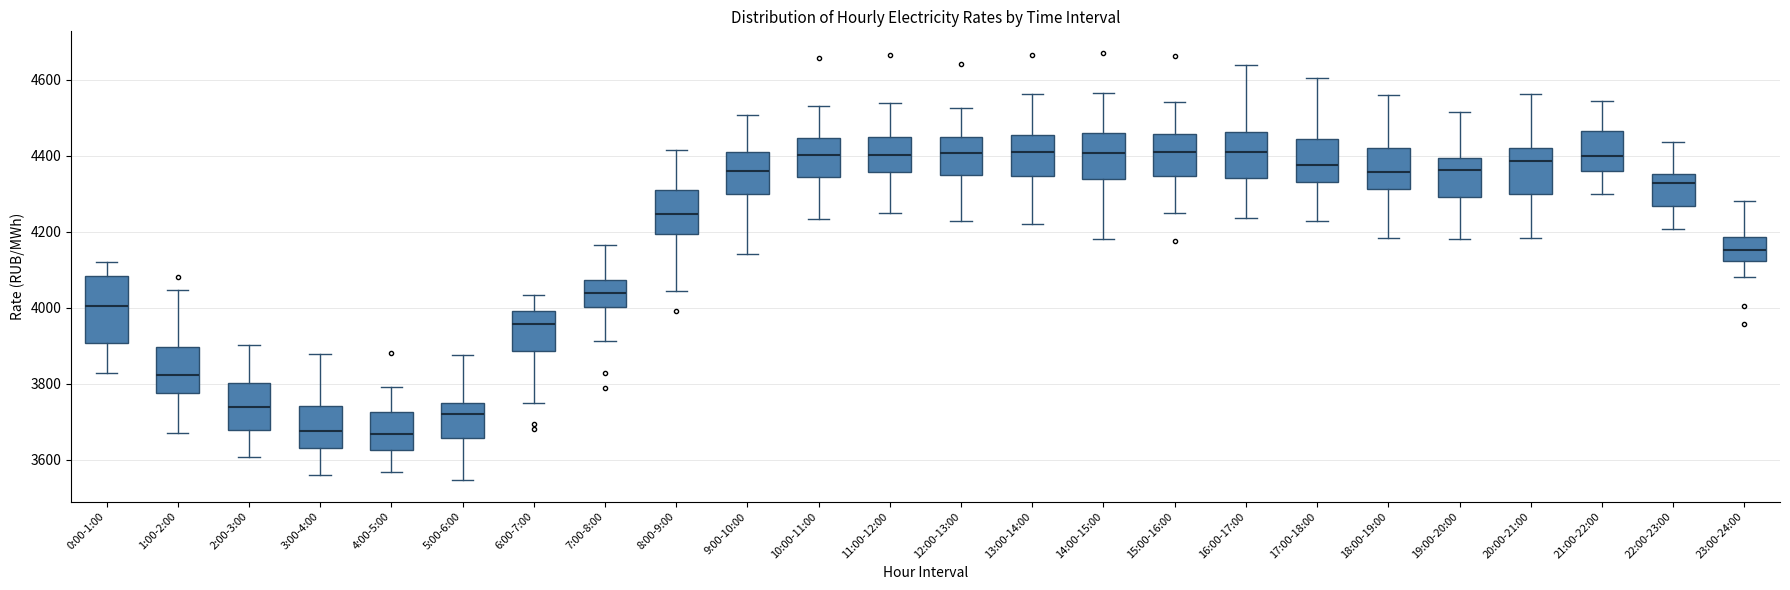

Reading left to right, transcribe this box plot: for each box, give where its median line is, the range the box spans, and where its two whiskers end, as read against the y-axis. The values are not printed on the chart, so give them approximately, as read against the axis.

0:00-1:00: median 4000, box 3900 to 4080, whiskers 3820 to 4120
1:00-2:00: median 3820, box 3780 to 3900, whiskers 3680 to 4040
2:00-3:00: median 3740, box 3680 to 3800, whiskers 3600 to 3900
3:00-4:00: median 3680, box 3620 to 3740, whiskers 3560 to 3880
4:00-5:00: median 3660, box 3620 to 3720, whiskers 3560 to 3800
5:00-6:00: median 3720, box 3660 to 3740, whiskers 3540 to 3880
6:00-7:00: median 3960, box 3880 to 4000, whiskers 3740 to 4040
7:00-8:00: median 4040, box 4000 to 4080, whiskers 3920 to 4160
8:00-9:00: median 4240, box 4200 to 4300, whiskers 4040 to 4420
9:00-10:00: median 4360, box 4300 to 4420, whiskers 4140 to 4500
10:00-11:00: median 4400, box 4340 to 4440, whiskers 4240 to 4540
11:00-12:00: median 4400, box 4360 to 4460, whiskers 4240 to 4540
12:00-13:00: median 4400, box 4340 to 4440, whiskers 4220 to 4520
13:00-14:00: median 4420, box 4340 to 4460, whiskers 4220 to 4560
14:00-15:00: median 4400, box 4340 to 4460, whiskers 4180 to 4560
15:00-16:00: median 4420, box 4340 to 4460, whiskers 4260 to 4540
16:00-17:00: median 4420, box 4340 to 4460, whiskers 4240 to 4640
17:00-18:00: median 4380, box 4340 to 4440, whiskers 4220 to 4600
18:00-19:00: median 4360, box 4320 to 4420, whiskers 4180 to 4560
19:00-20:00: median 4360, box 4300 to 4400, whiskers 4180 to 4520
20:00-21:00: median 4380, box 4300 to 4420, whiskers 4180 to 4560
21:00-22:00: median 4400, box 4360 to 4460, whiskers 4300 to 4540
22:00-23:00: median 4320, box 4260 to 4360, whiskers 4200 to 4440
23:00-24:00: median 4160, box 4120 to 4180, whiskers 4080 to 4280